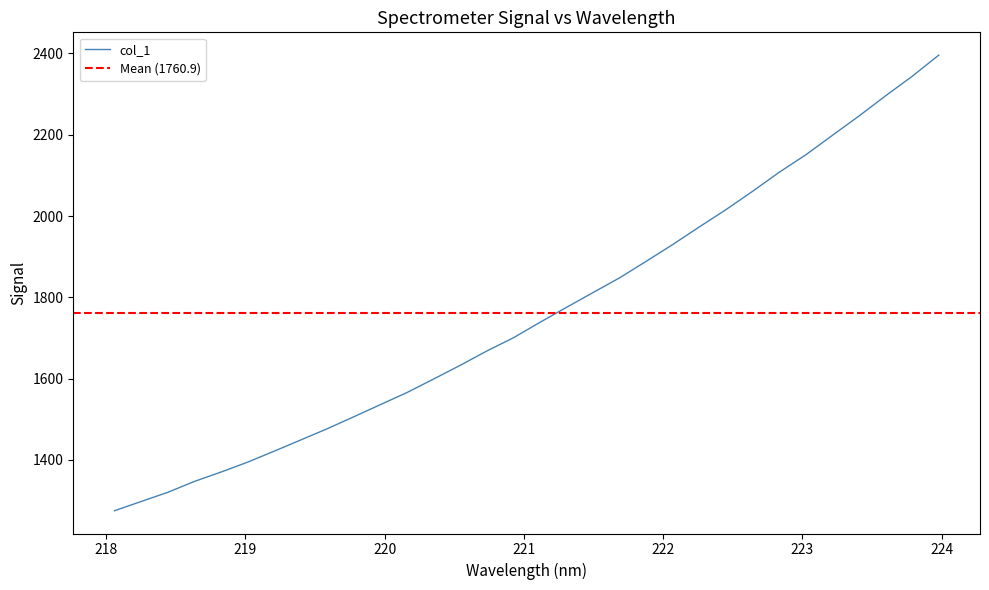

How many lines are shown in the chart?

1